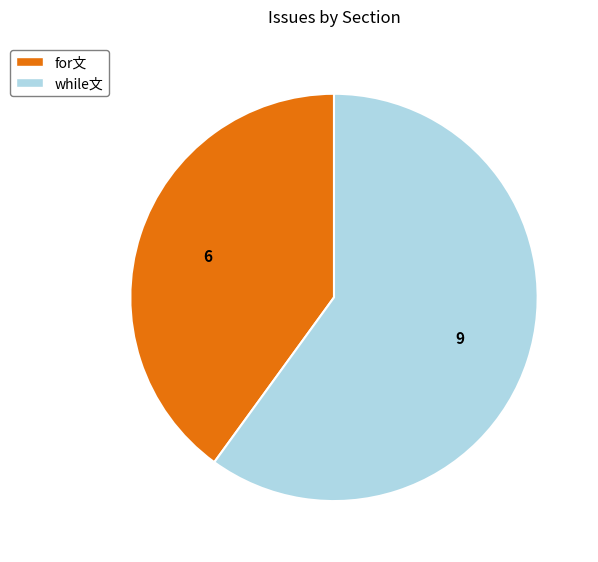

What is the largest slice in the pie chart?

while文